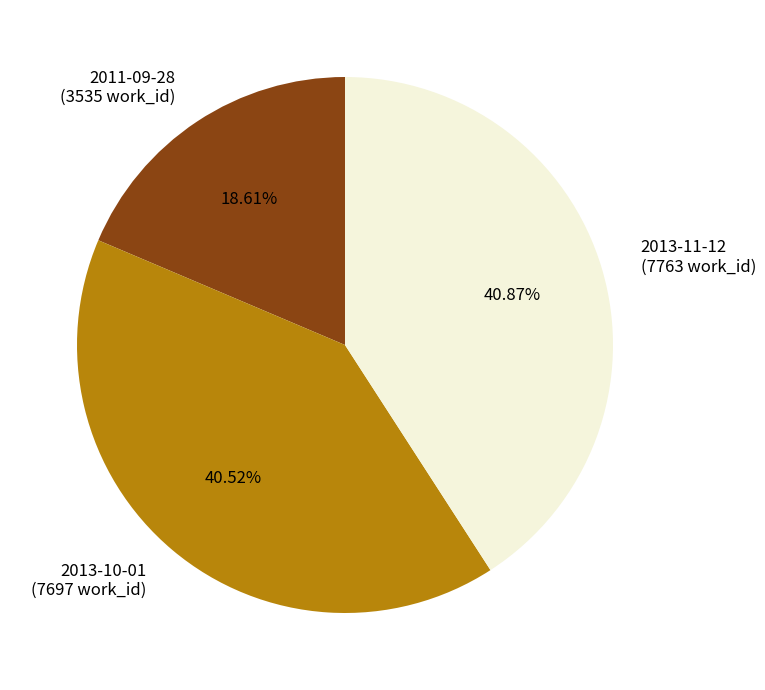

What percentage is the 2013-10-01 slice, to the nearest percent?

41%